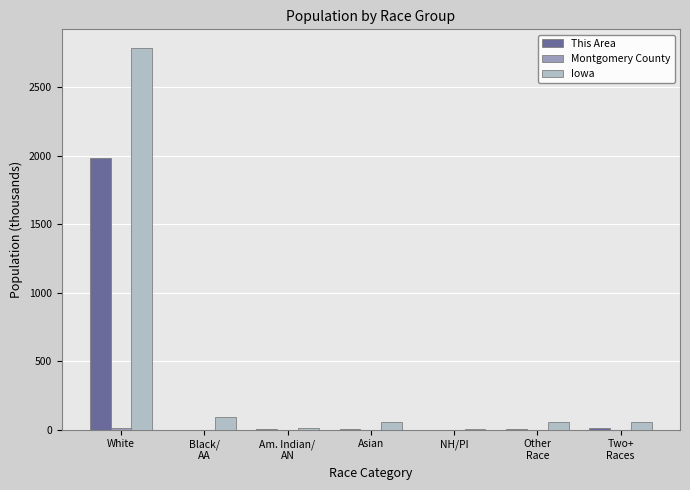

At which label does Iowa reach its peak?

White